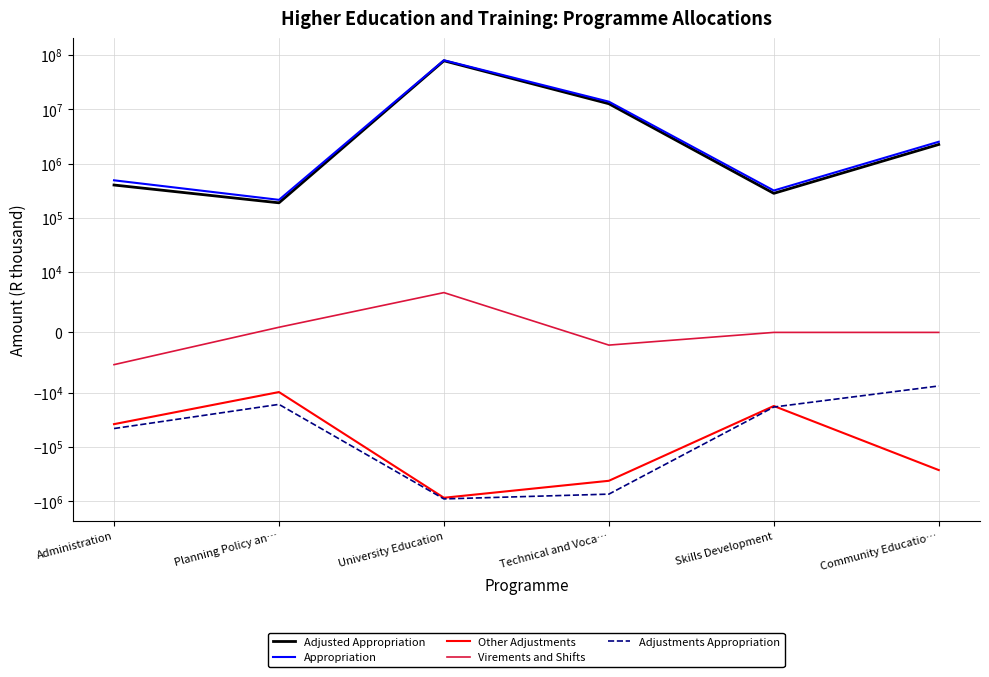

Reading left to right, list all the values displayed in this chart.

Adjusted Appropriation: 402190	189029	78321536	12652218	282568	2247403
Appropriation: 491228	214476	80083350	13813565	318512	2522862
Other Adjustments: -37966	-9893	-862801	-419846	-17573	-266577
Virements and Shifts: -5347	853	6600	-2106	0	0
Adjustments Appropriation: -45725	-16407	-905613	-739395	-18371	-8882